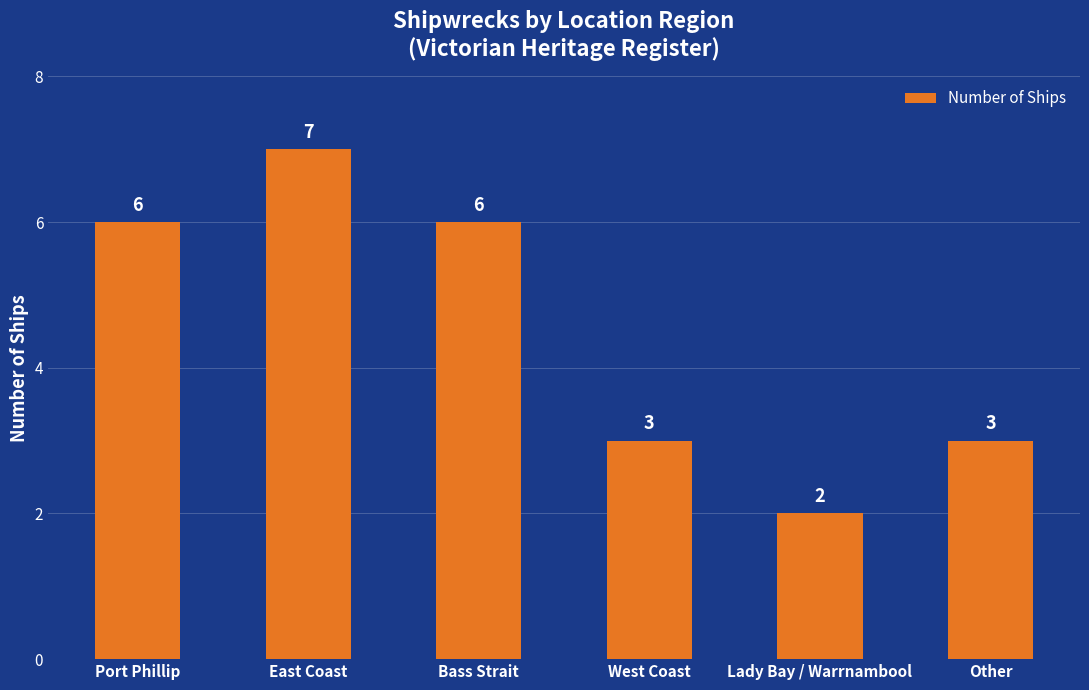

True or false: the data shows 7 at East Coast.

True